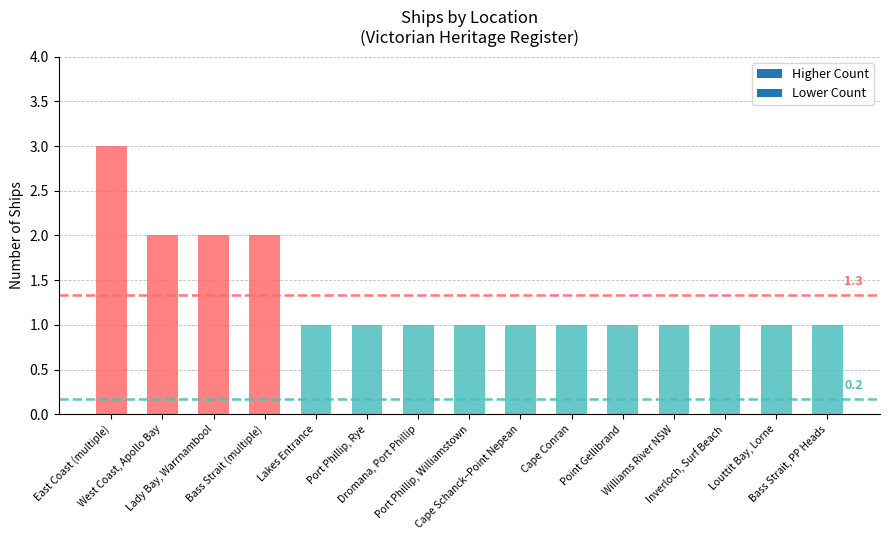

Reading right to left, list all the values displayed in this chart.

1	1	1	1	1	1	1	1	1	1	1	2	2	2	3